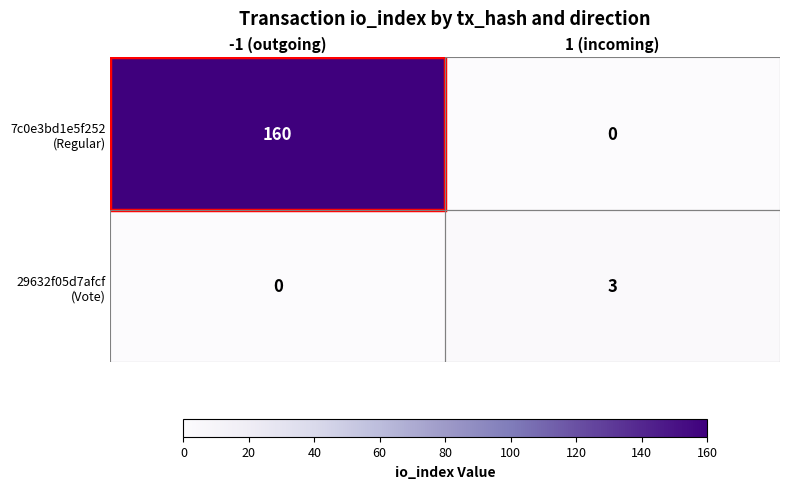

What is the difference between the highest and lowest values at -1 (outgoing)?

160